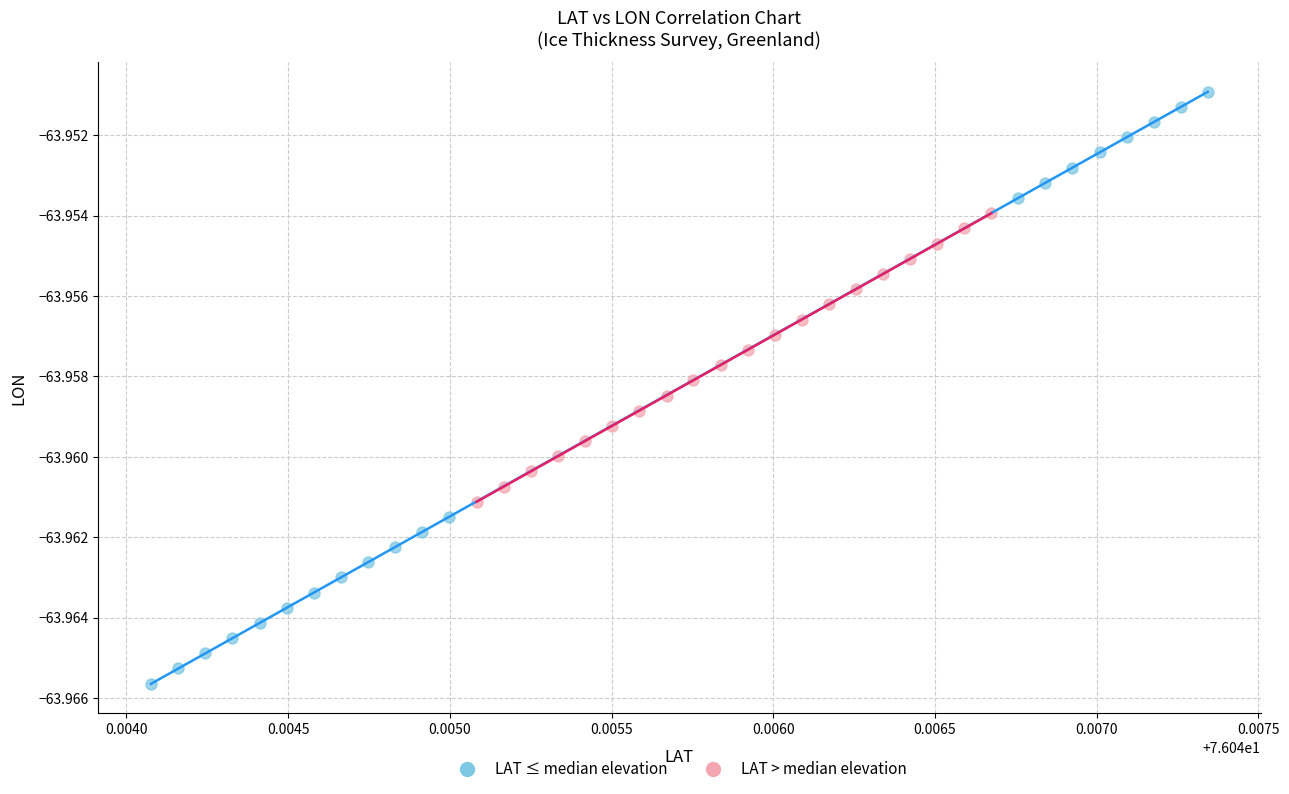

Which series reaches the minimum Y coordinate?

LAT ≤ median elevation